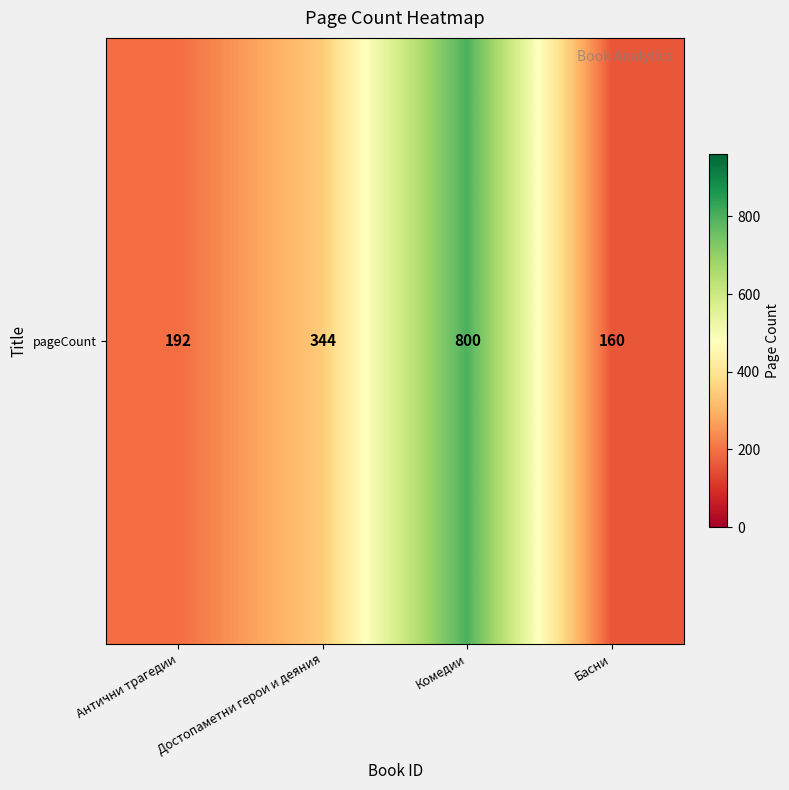

What is the approximate value at Антични трагедии?

192